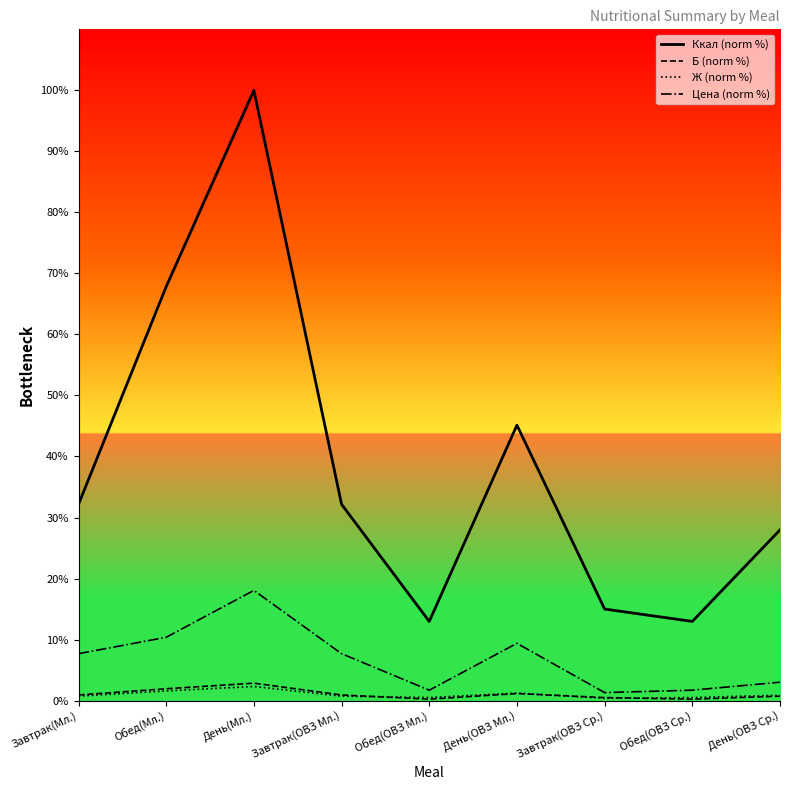

In Ж (norm %), how many points are higher than both neighbors (excluding endpoints)?

2